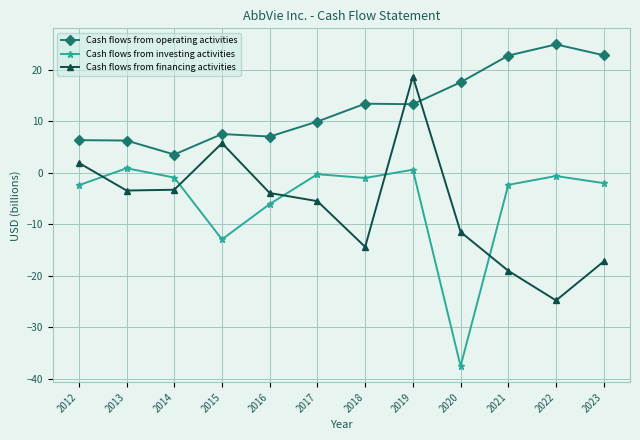

At how many categories does at least one series exceed 22?

3